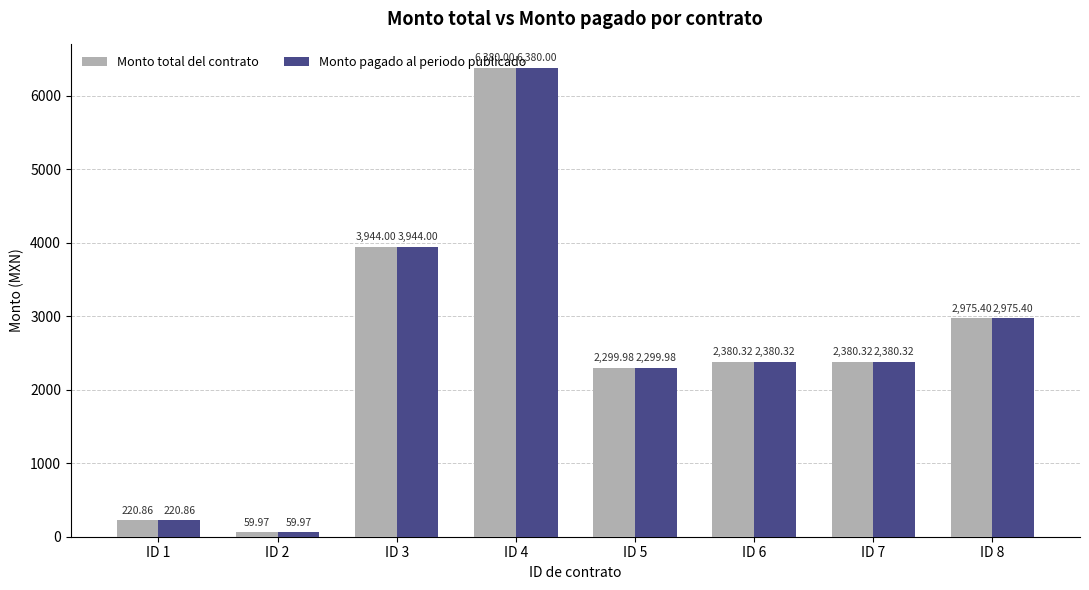

Is the value of Monto total del contrato at ID 3 greater than the value of Monto pagado al periodo publicado at ID 6?

Yes